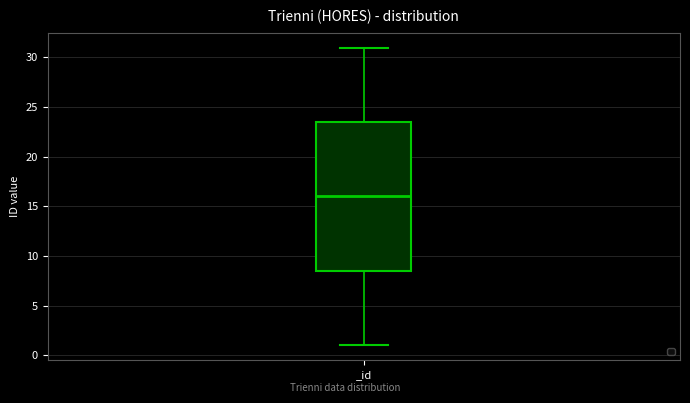

Read this box plot against the y-axis: the position of the median line, the range covered by the box, and the ends of both whiskers. The values are not printed on the chart, so give them approximately, as read against the axis.

median 16.0, box 8.5 to 23.5, whiskers 1.0 to 31.0